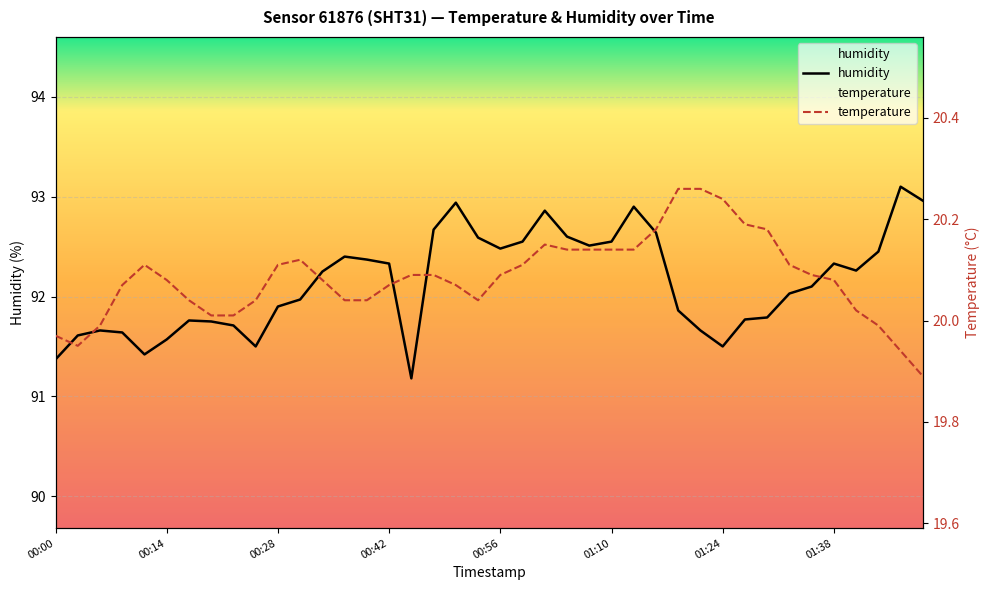

How many data points in temperature are less than 20?

6